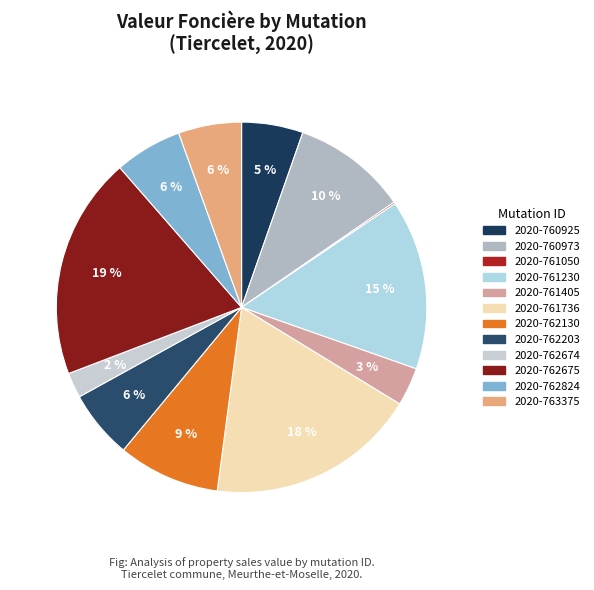

How many slices are in this pie chart?

12